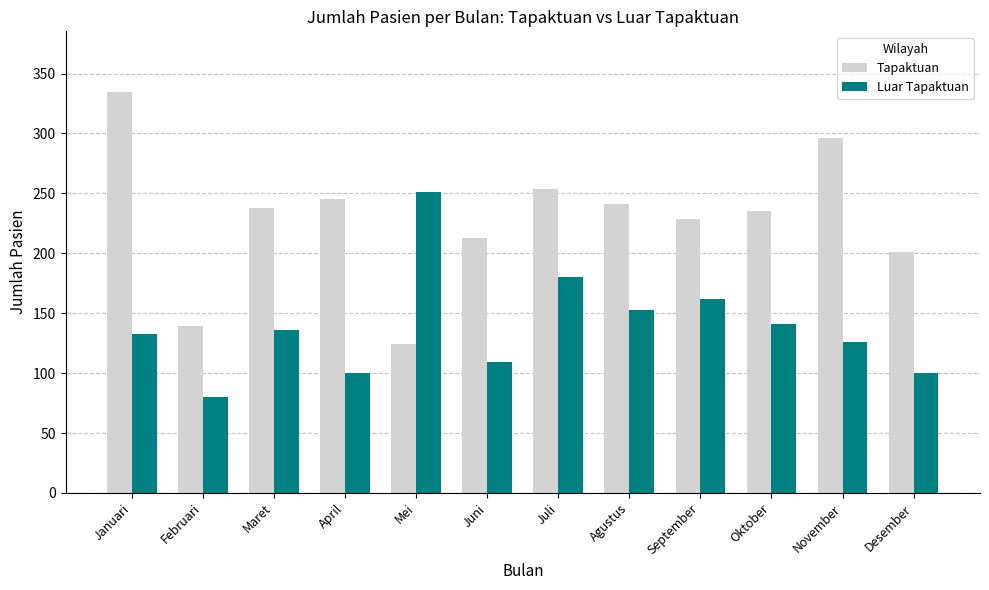

What is the spread (max minus min) of values at April?

145